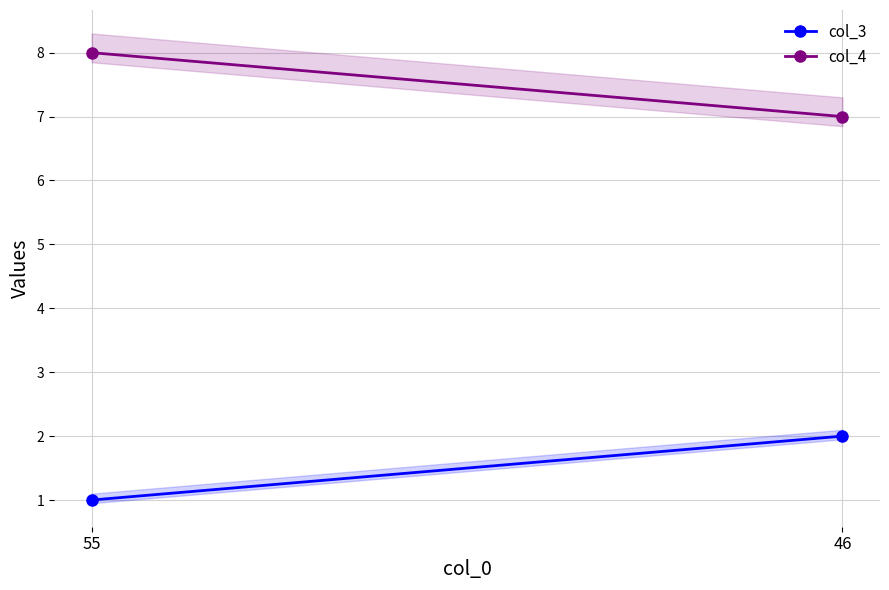

Is this an area chart (filled region under the line)?

No